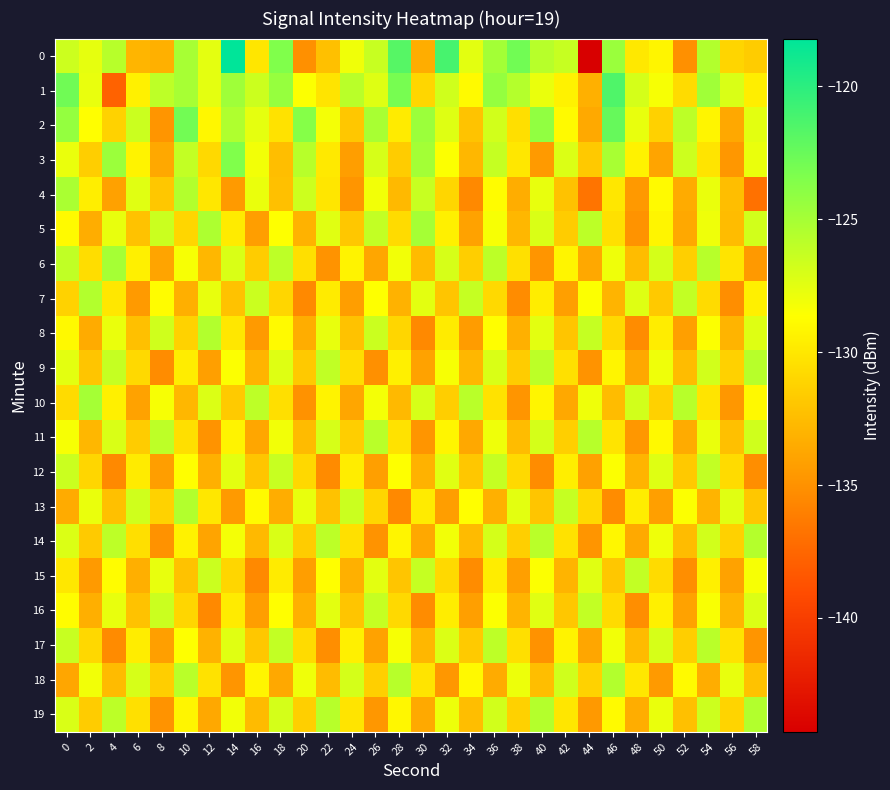

Which label corresponds to the smallest value in the chart?

44